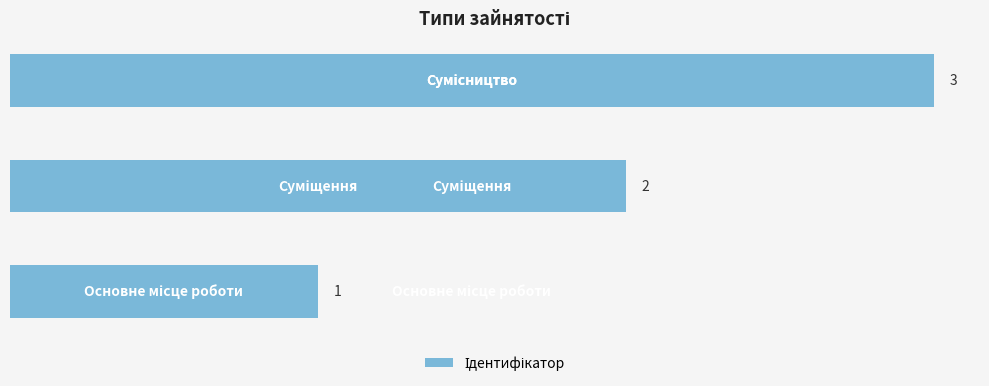

How many values are between 1 and 3?

3